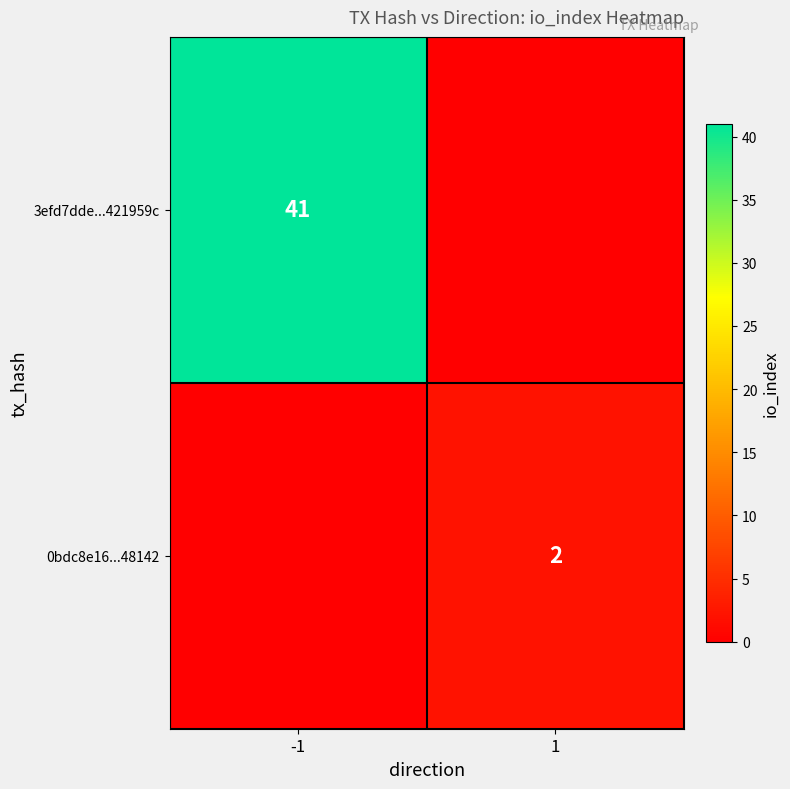

Is the value of 3efd7dde...421959c at -1 greater than the value of 0bdc8e16...48142 at 1?

Yes